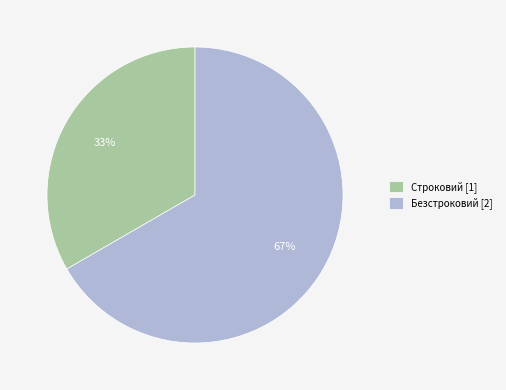

To the nearest percent, what percentage of the pie is Строковий?

33%